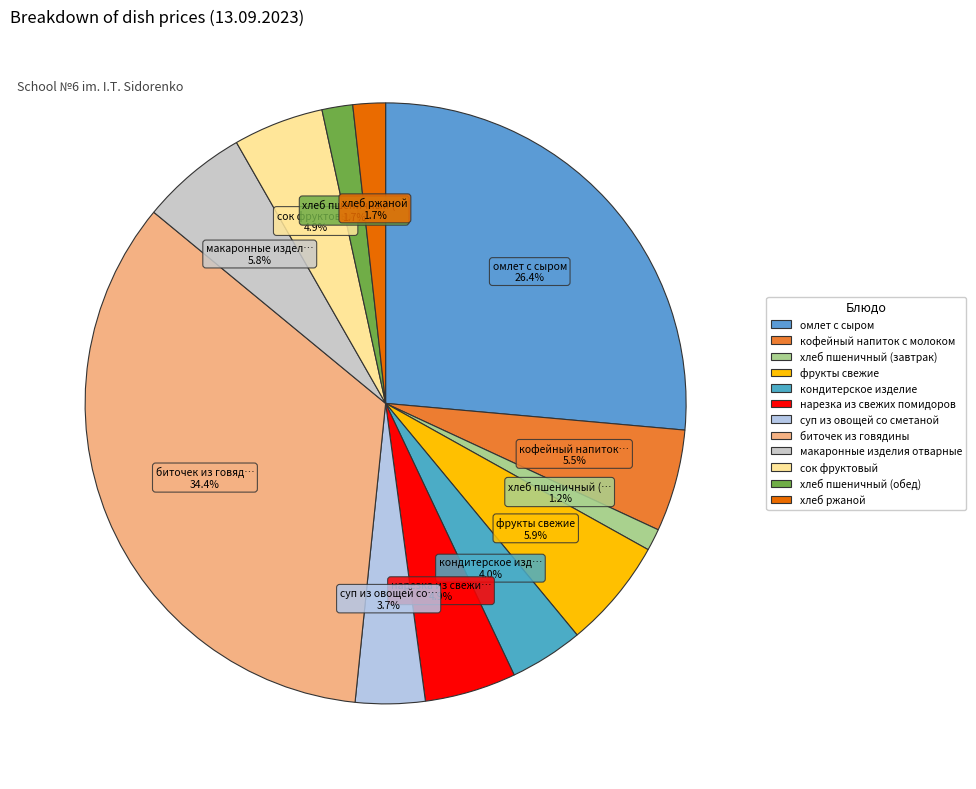

Do омлет с сыром and сок фруктовый together represent more than half of the pie?

No